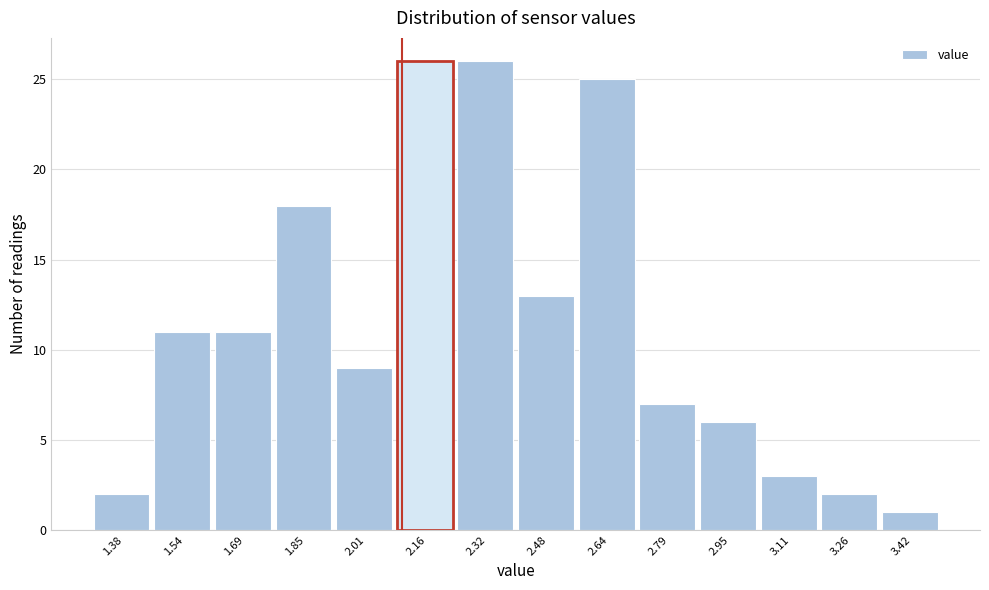

How tall is the bar that spans 3.02 to 3.18 on the x-axis? Neither the bar edges nor the heights are printed on the chart, so give them approximately, as read against the axes.

3